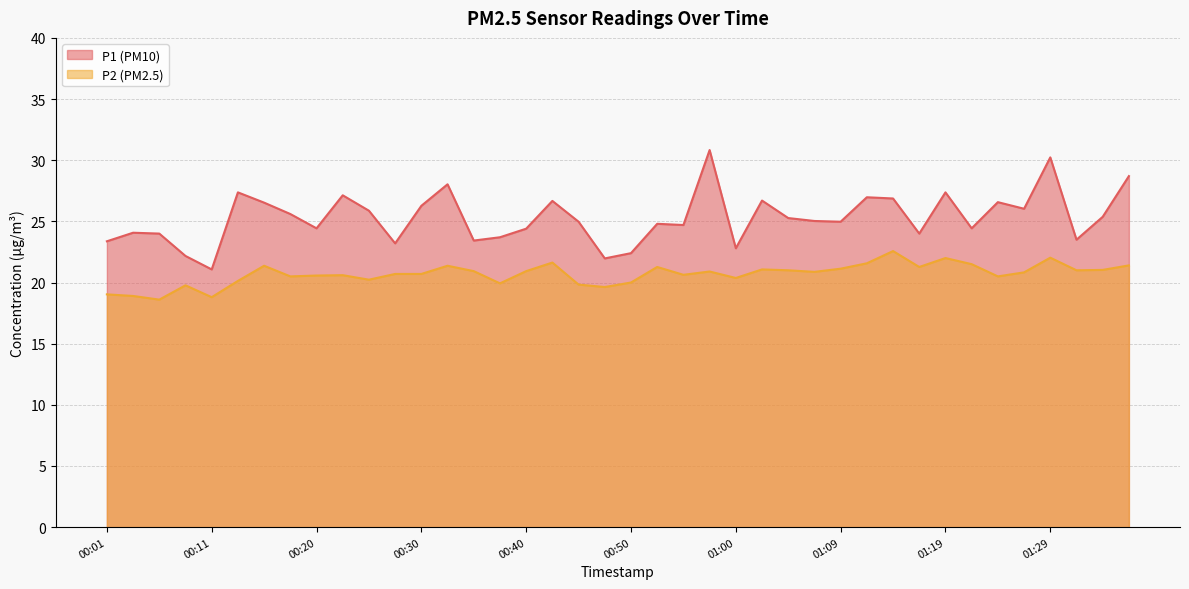

Reading left to right, transcribe all the data shown in this chart.

P1: 00:01=23.4	00:03=24.1	00:06=24.0	00:08=22.2	00:11=21.1	00:13=27.4	00:16=26.5	00:18=25.6	00:20=24.4	00:23=27.1	00:25=25.9	00:28=23.2	00:30=26.3	00:33=28.0	00:35=23.4	00:38=23.7	00:40=24.4	00:42=26.7	00:45=25.0	00:47=22.0	00:50=22.4	00:52=24.8	00:55=24.7	00:57=30.8	01:00=22.8	01:02=26.7	01:04=25.3	01:07=25.0	01:09=25.0	01:12=27.0	01:14=26.9	01:17=24.0	01:19=27.4	01:21=24.4	01:24=26.6	01:26=26.0	01:29=30.2	01:31=23.5	01:34=25.4	01:36=28.7
P2: 00:01=19.0	00:03=18.9	00:06=18.6	00:08=19.8	00:11=18.8	00:13=20.1	00:16=21.4	00:18=20.5	00:20=20.6	00:23=20.6	00:25=20.2	00:28=20.7	00:30=20.7	00:33=21.4	00:35=20.9	00:38=19.9	00:40=20.9	00:42=21.6	00:45=19.8	00:47=19.6	00:50=20.0	00:52=21.3	00:55=20.6	00:57=20.9	01:00=20.4	01:02=21.1	01:04=21.0	01:07=20.9	01:09=21.1	01:12=21.6	01:14=22.6	01:17=21.3	01:19=22.0	01:21=21.5	01:24=20.5	01:26=20.8	01:29=22.0	01:31=21.0	01:34=21.0	01:36=21.4